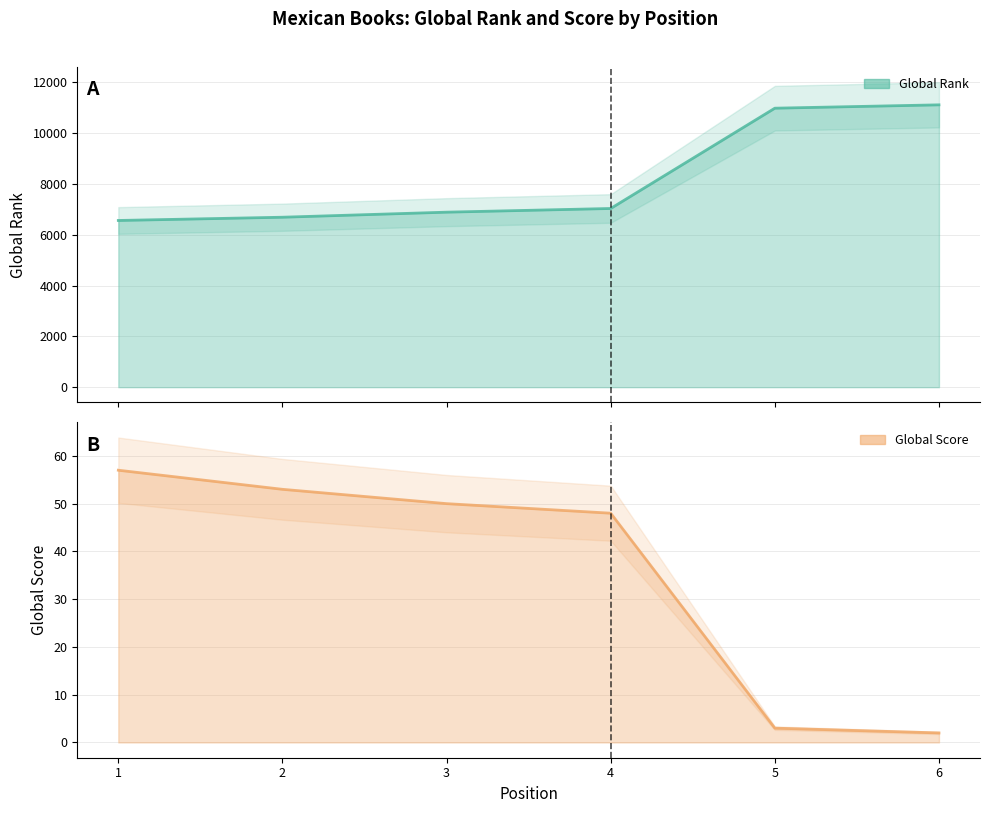

Between 1 and 5, which is larger?

5